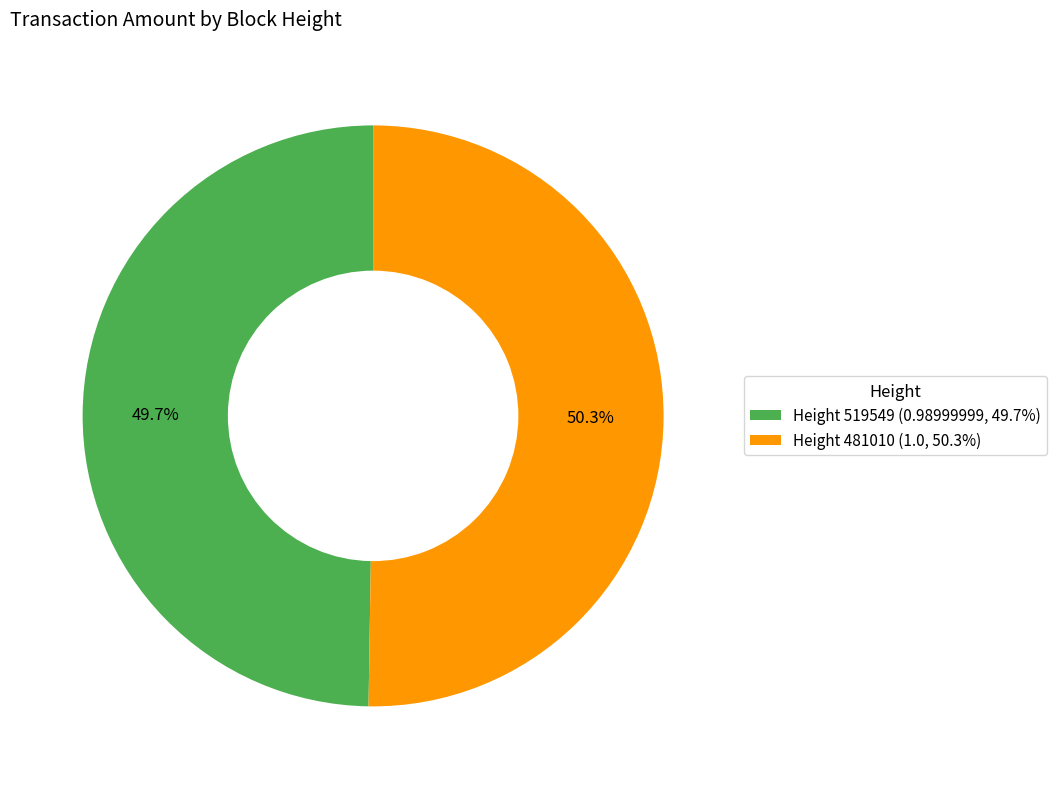

What percentage do Height 481010 (1.0, 50.3%) and Height 519549 (0.98999999, 49.7%) together represent?

100.0%